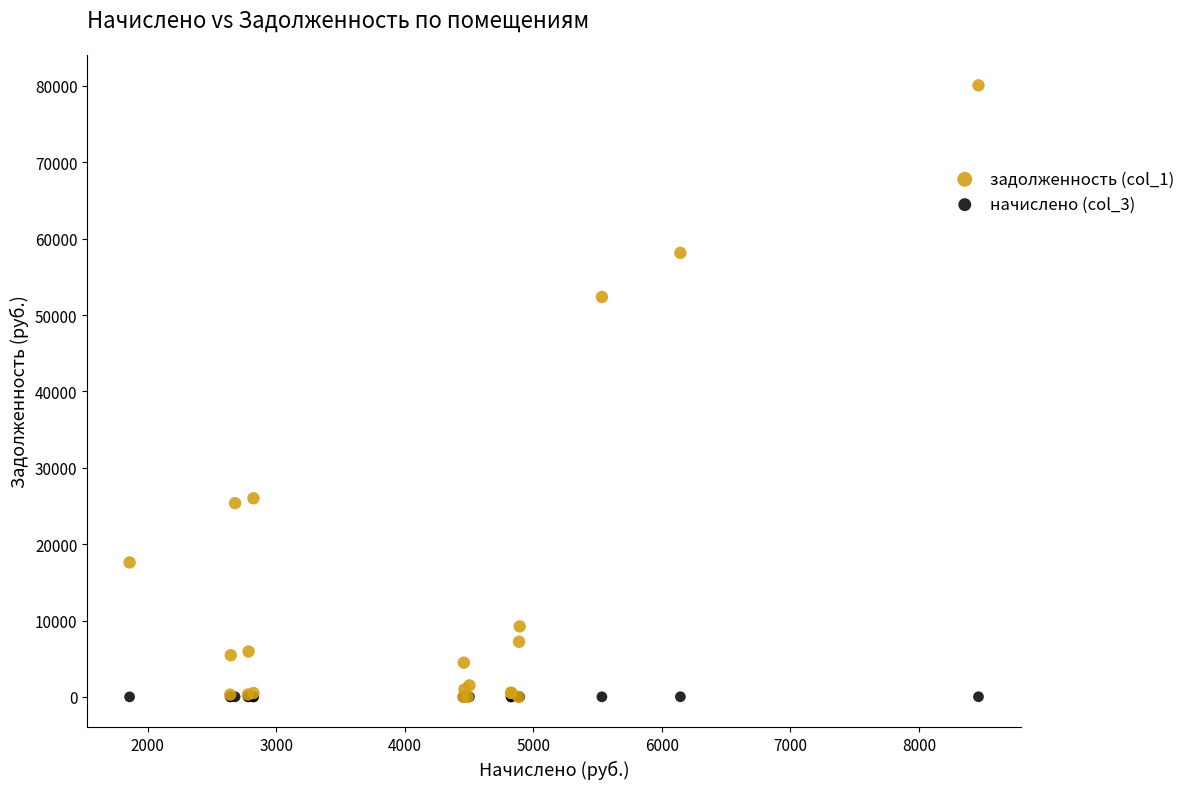

Which series has the widest spread of Y values?

задолженность (col_1)